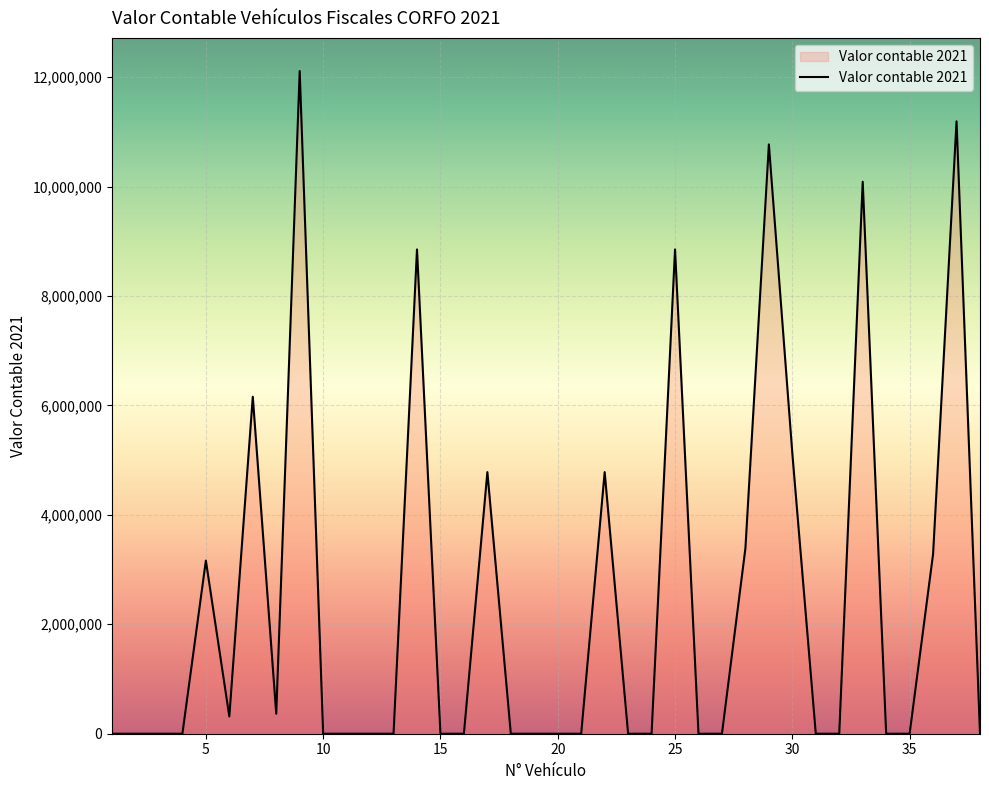

What is the maximum value shown in the chart?

12112136